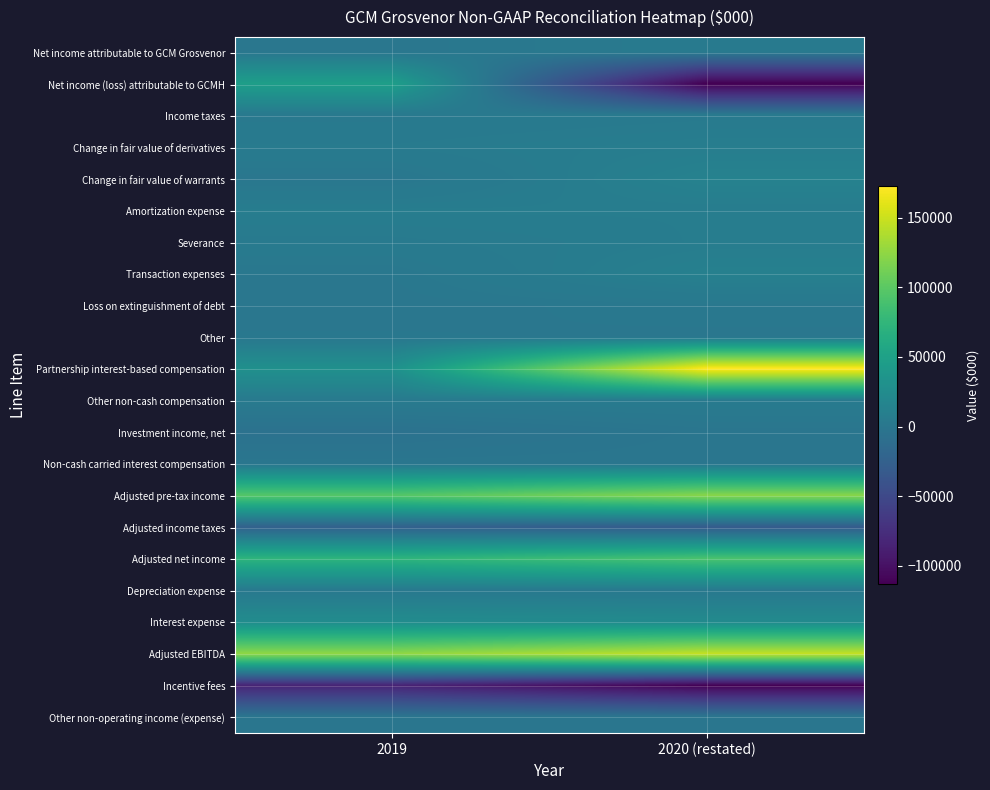

Which series changed the most between 2019 and 2020 (restated)?

Net income (loss) attributable to GCMH